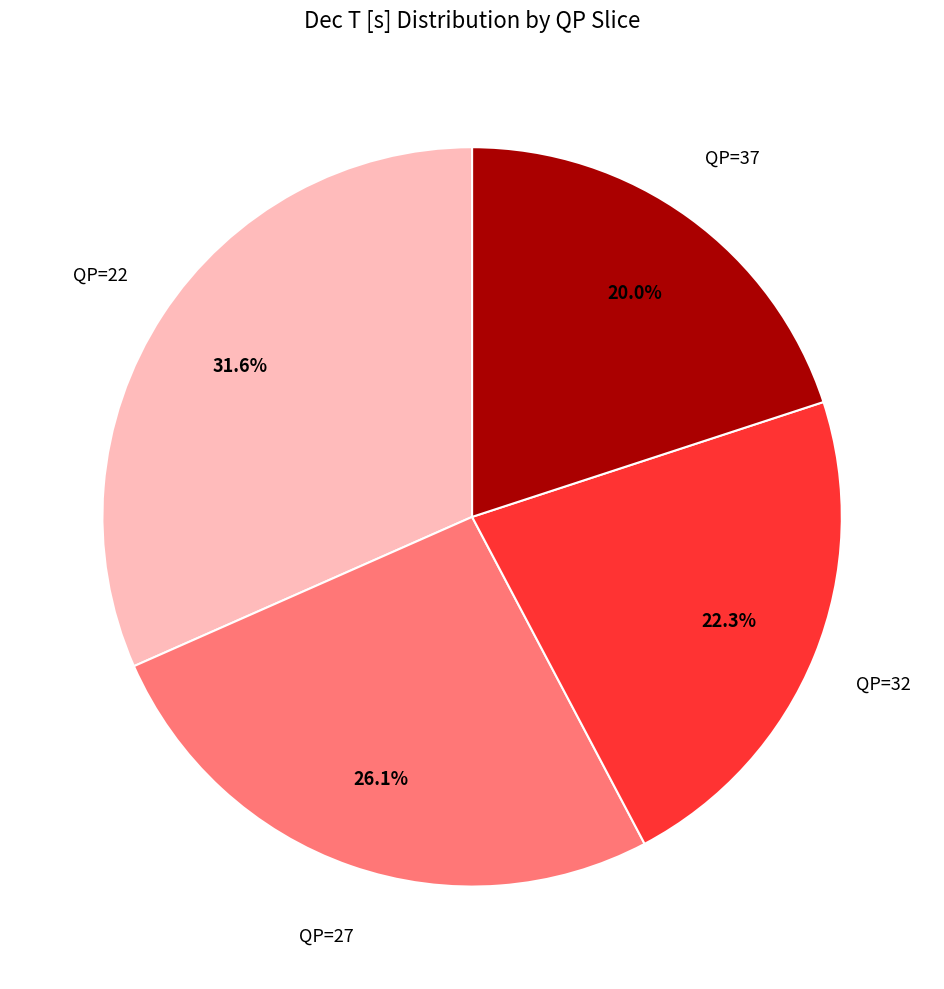

Count the number of slices in the pie.

4